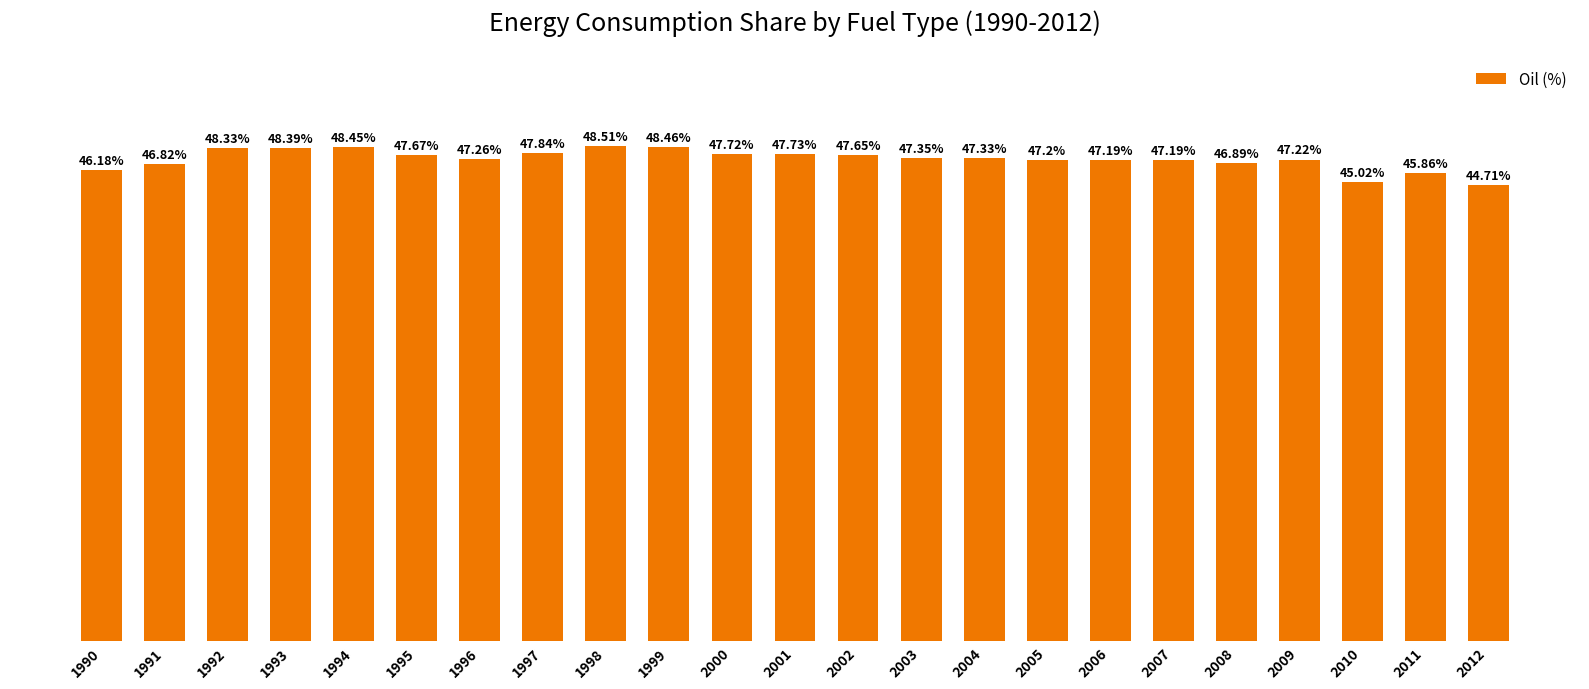

Are the bars horizontal?

No